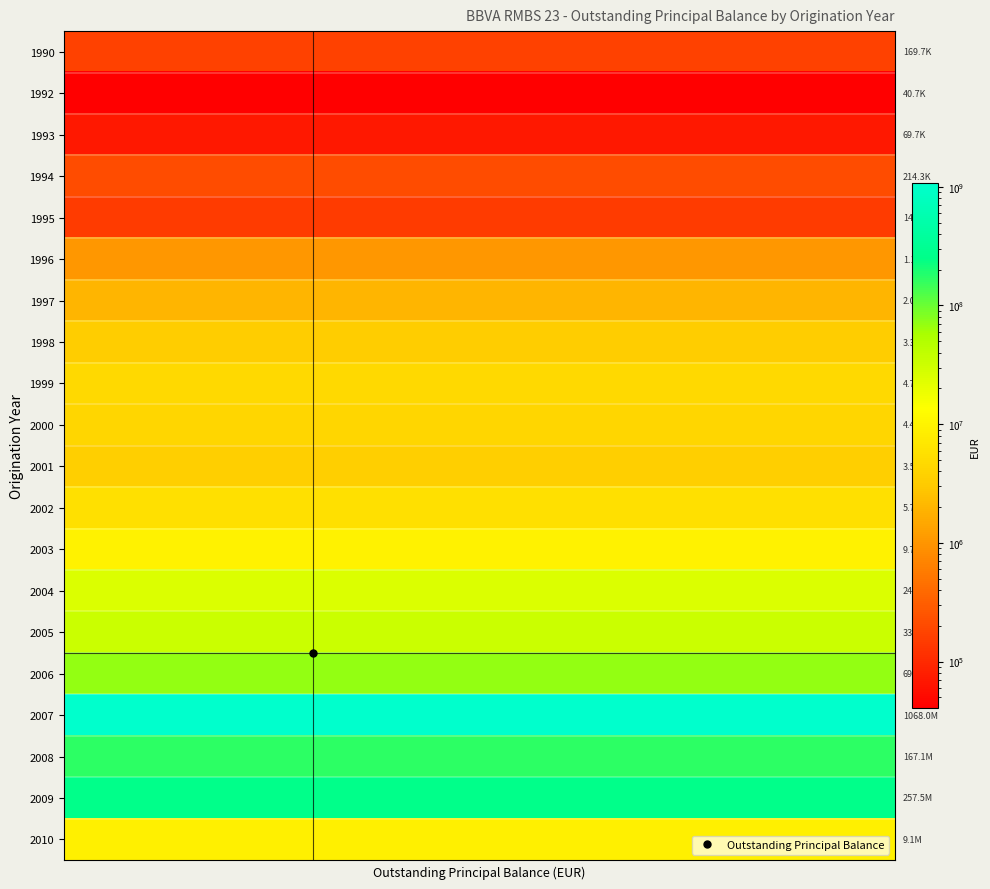

Reading left to right, extract all data points from this chart.

1990: 169743.6	169743.6	169743.6	169743.6	169743.6	169743.6	169743.6	169743.6	169743.6	169743.6	169743.6	169743.6	169743.6	169743.6	169743.6	169743.6	169743.6	169743.6	169743.6	169743.6
1992: 40730.6	40730.6	40730.6	40730.6	40730.6	40730.6	40730.6	40730.6	40730.6	40730.6	40730.6	40730.6	40730.6	40730.6	40730.6	40730.6	40730.6	40730.6	40730.6	40730.6
1993: 69744.8	69744.8	69744.8	69744.8	69744.8	69744.8	69744.8	69744.8	69744.8	69744.8	69744.8	69744.8	69744.8	69744.8	69744.8	69744.8	69744.8	69744.8	69744.8	69744.8
1994: 214291.2	214291.2	214291.2	214291.2	214291.2	214291.2	214291.2	214291.2	214291.2	214291.2	214291.2	214291.2	214291.2	214291.2	214291.2	214291.2	214291.2	214291.2	214291.2	214291.2
1995: 146298.7	146298.7	146298.7	146298.7	146298.7	146298.7	146298.7	146298.7	146298.7	146298.7	146298.7	146298.7	146298.7	146298.7	146298.7	146298.7	146298.7	146298.7	146298.7	146298.7
1996: 1057305.0	1057305.0	1057305.0	1057305.0	1057305.0	1057305.0	1057305.0	1057305.0	1057305.0	1057305.0	1057305.0	1057305.0	1057305.0	1057305.0	1057305.0	1057305.0	1057305.0	1057305.0	1057305.0	1057305.0
1997: 1957543.1	1957543.1	1957543.1	1957543.1	1957543.1	1957543.1	1957543.1	1957543.1	1957543.1	1957543.1	1957543.1	1957543.1	1957543.1	1957543.1	1957543.1	1957543.1	1957543.1	1957543.1	1957543.1	1957543.1
1998: 3316586.0	3316586.0	3316586.0	3316586.0	3316586.0	3316586.0	3316586.0	3316586.0	3316586.0	3316586.0	3316586.0	3316586.0	3316586.0	3316586.0	3316586.0	3316586.0	3316586.0	3316586.0	3316586.0	3316586.0
1999: 4744732.4	4744732.4	4744732.4	4744732.4	4744732.4	4744732.4	4744732.4	4744732.4	4744732.4	4744732.4	4744732.4	4744732.4	4744732.4	4744732.4	4744732.4	4744732.4	4744732.4	4744732.4	4744732.4	4744732.4
2000: 4388385.2	4388385.2	4388385.2	4388385.2	4388385.2	4388385.2	4388385.2	4388385.2	4388385.2	4388385.2	4388385.2	4388385.2	4388385.2	4388385.2	4388385.2	4388385.2	4388385.2	4388385.2	4388385.2	4388385.2
2001: 3548332.9	3548332.9	3548332.9	3548332.9	3548332.9	3548332.9	3548332.9	3548332.9	3548332.9	3548332.9	3548332.9	3548332.9	3548332.9	3548332.9	3548332.9	3548332.9	3548332.9	3548332.9	3548332.9	3548332.9
2002: 5681128.7	5681128.7	5681128.7	5681128.7	5681128.7	5681128.7	5681128.7	5681128.7	5681128.7	5681128.7	5681128.7	5681128.7	5681128.7	5681128.7	5681128.7	5681128.7	5681128.7	5681128.7	5681128.7	5681128.7
2003: 9742850.2	9742850.2	9742850.2	9742850.2	9742850.2	9742850.2	9742850.2	9742850.2	9742850.2	9742850.2	9742850.2	9742850.2	9742850.2	9742850.2	9742850.2	9742850.2	9742850.2	9742850.2	9742850.2	9742850.2
2004: 24931505.9	24931505.9	24931505.9	24931505.9	24931505.9	24931505.9	24931505.9	24931505.9	24931505.9	24931505.9	24931505.9	24931505.9	24931505.9	24931505.9	24931505.9	24931505.9	24931505.9	24931505.9	24931505.9	24931505.9
2005: 33092702.2	33092702.2	33092702.2	33092702.2	33092702.2	33092702.2	33092702.2	33092702.2	33092702.2	33092702.2	33092702.2	33092702.2	33092702.2	33092702.2	33092702.2	33092702.2	33092702.2	33092702.2	33092702.2	33092702.2
2006: 69759876.7	69759876.7	69759876.7	69759876.7	69759876.7	69759876.7	69759876.7	69759876.7	69759876.7	69759876.7	69759876.7	69759876.7	69759876.7	69759876.7	69759876.7	69759876.7	69759876.7	69759876.7	69759876.7	69759876.7
2007: 1067988352.1	1067988352.1	1067988352.1	1067988352.1	1067988352.1	1067988352.1	1067988352.1	1067988352.1	1067988352.1	1067988352.1	1067988352.1	1067988352.1	1067988352.1	1067988352.1	1067988352.1	1067988352.1	1067988352.1	1067988352.1	1067988352.1	1067988352.1
2008: 167085504.7	167085504.7	167085504.7	167085504.7	167085504.7	167085504.7	167085504.7	167085504.7	167085504.7	167085504.7	167085504.7	167085504.7	167085504.7	167085504.7	167085504.7	167085504.7	167085504.7	167085504.7	167085504.7	167085504.7
2009: 257515765.1	257515765.1	257515765.1	257515765.1	257515765.1	257515765.1	257515765.1	257515765.1	257515765.1	257515765.1	257515765.1	257515765.1	257515765.1	257515765.1	257515765.1	257515765.1	257515765.1	257515765.1	257515765.1	257515765.1
2010: 9052516.2	9052516.2	9052516.2	9052516.2	9052516.2	9052516.2	9052516.2	9052516.2	9052516.2	9052516.2	9052516.2	9052516.2	9052516.2	9052516.2	9052516.2	9052516.2	9052516.2	9052516.2	9052516.2	9052516.2